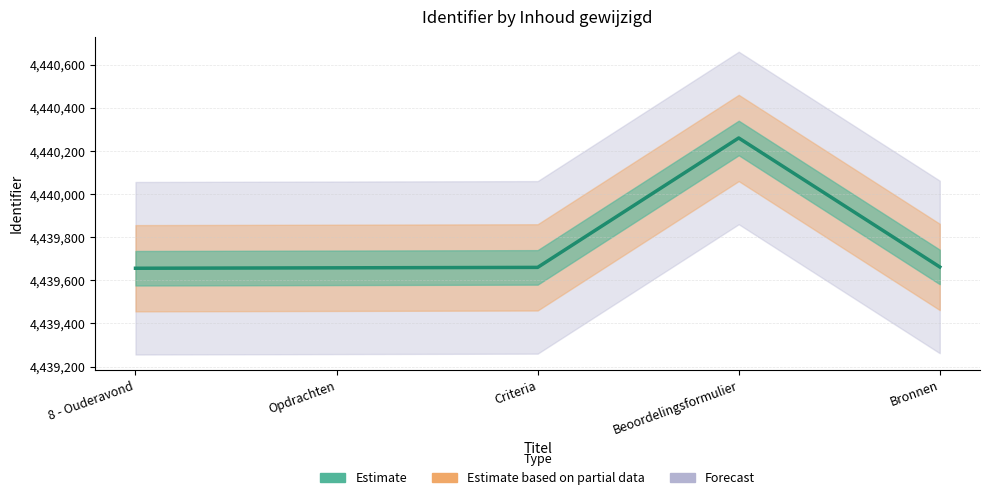

Reading left to right, extract all data points from this chart.

4439656	4439658	4439660	4440260	4439662